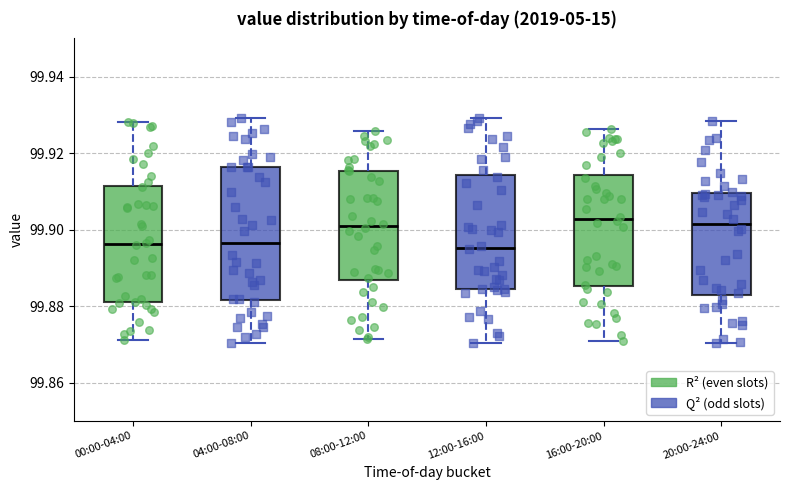

Which box is the tallest, from its lower edge to its upper edge?

04:00-08:00